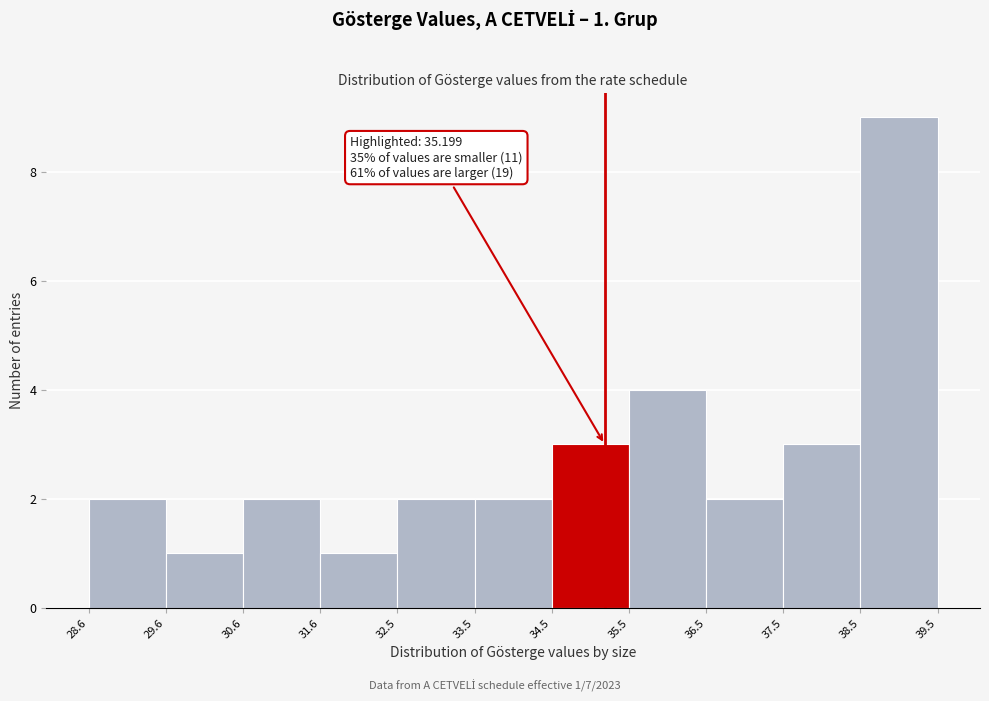

Which range on the x-axis has the tallest bar?

38.5 to 39.5